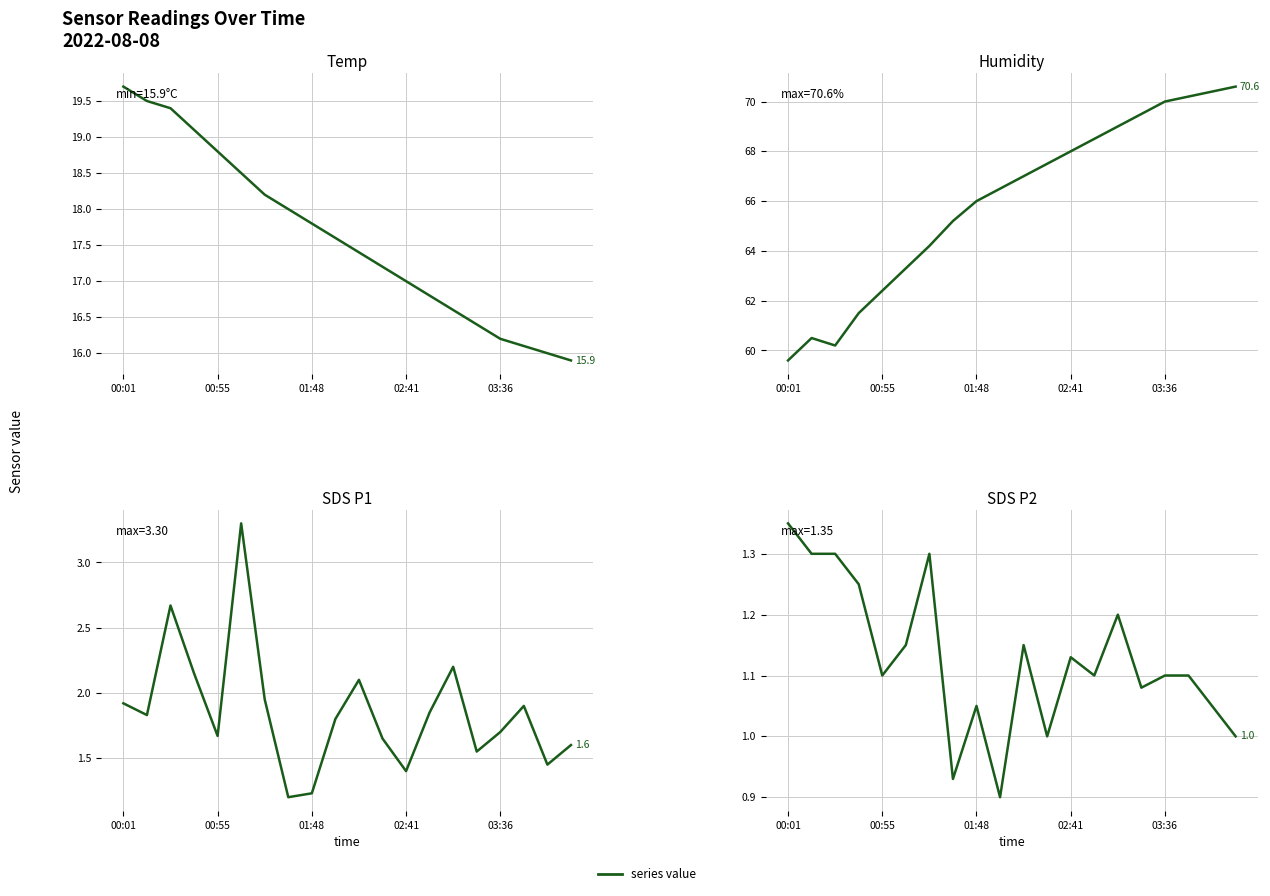

List the series in order of their peak value, lowest first.

SDS_P2, SDS_P1, Temp, Humidity